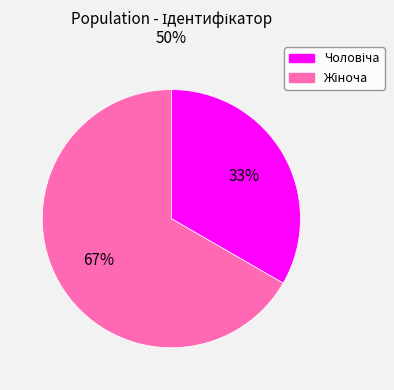

Is there any slice that represents more than half of the pie?

Yes